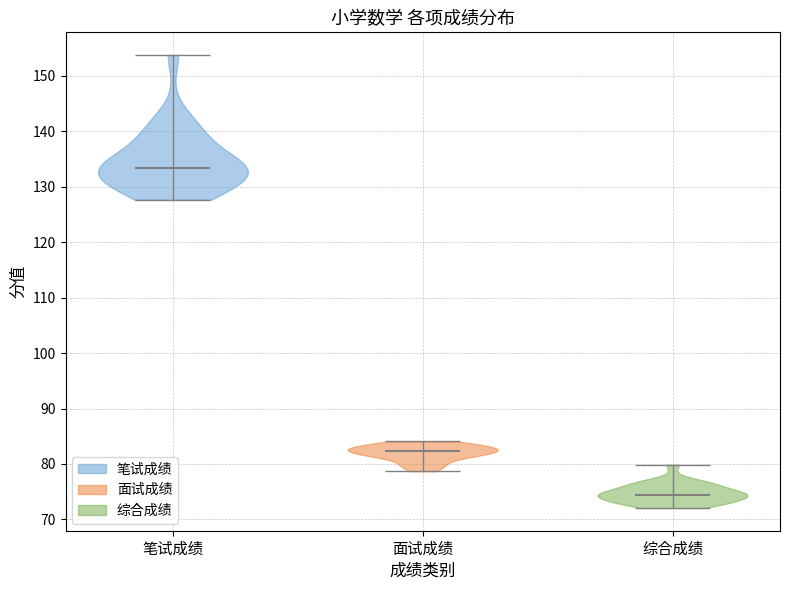

Which violin has the lowest median line?

综合成绩